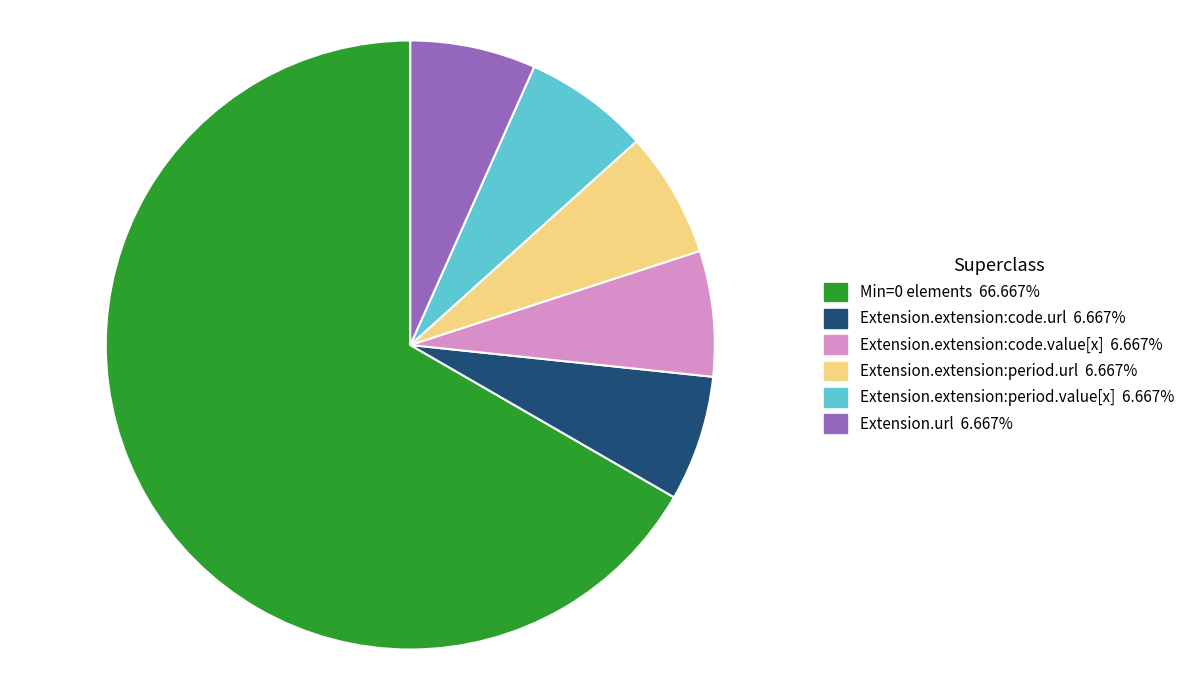

Does any single category account for the majority?

Yes